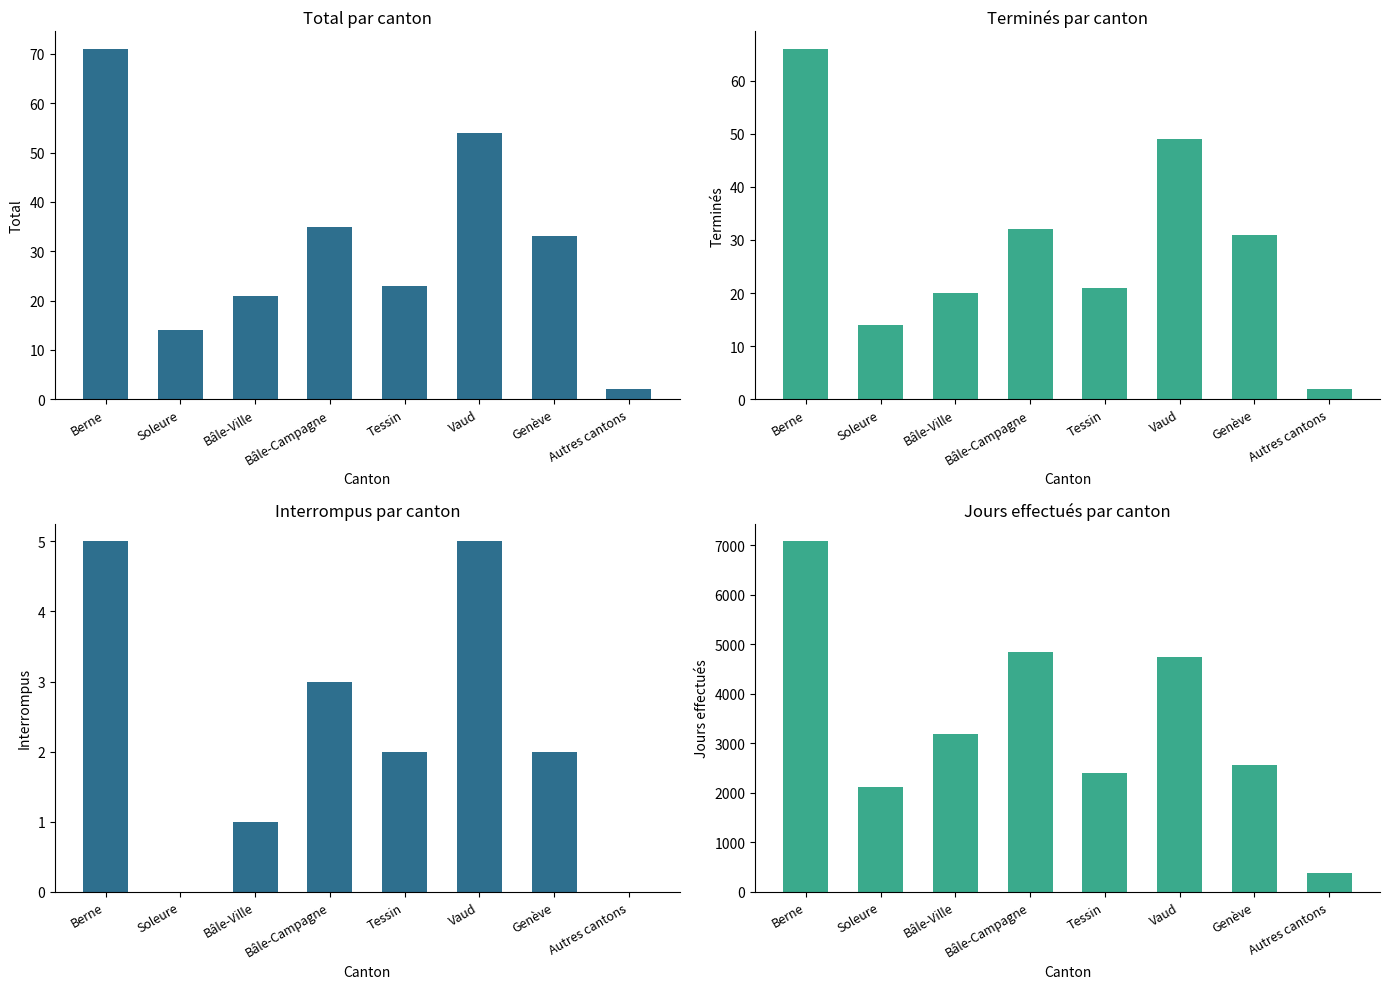

The Interrompus series shows -3 at Soleure. True or false?

False